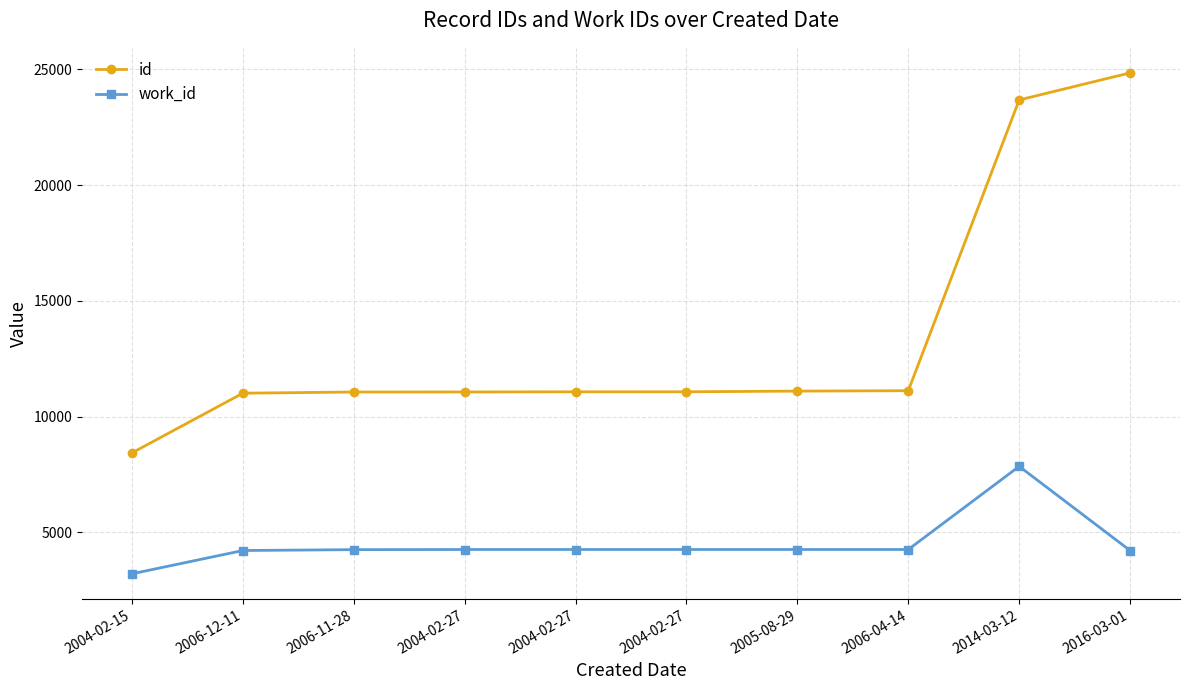

Reading left to right, list all the values displayed in this chart.

id: 8428	11008	11059	11061	11068	11069	11098	11115	23681	24850
work_id: 3203	4209	4247	4253	4253	4253	4253	4253	7846	4209